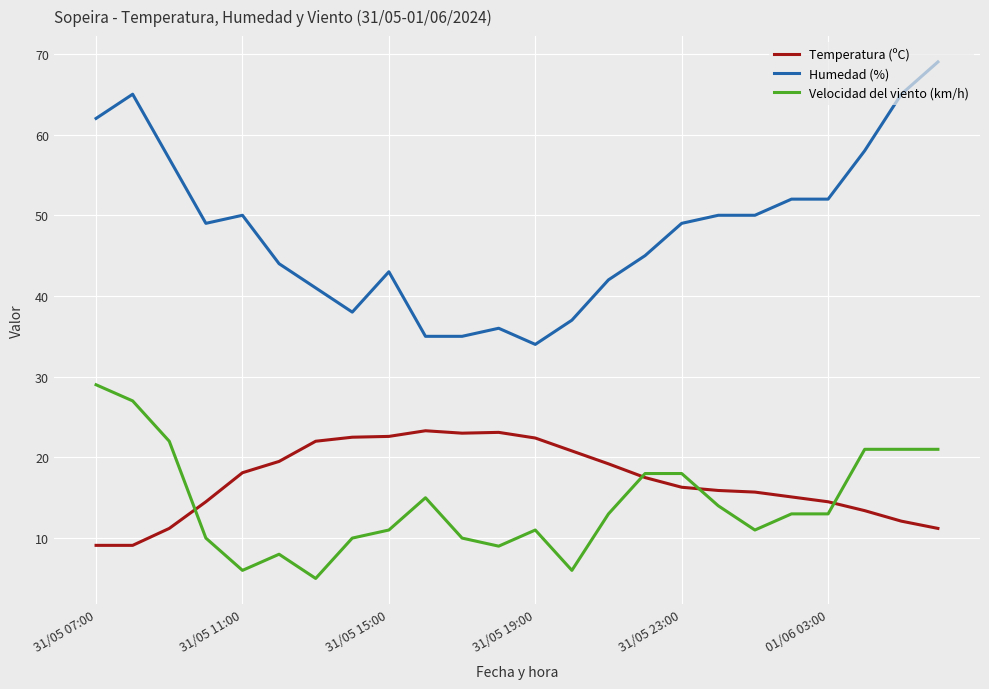

What is the lowest value of the Humedad (%) series?

34.0